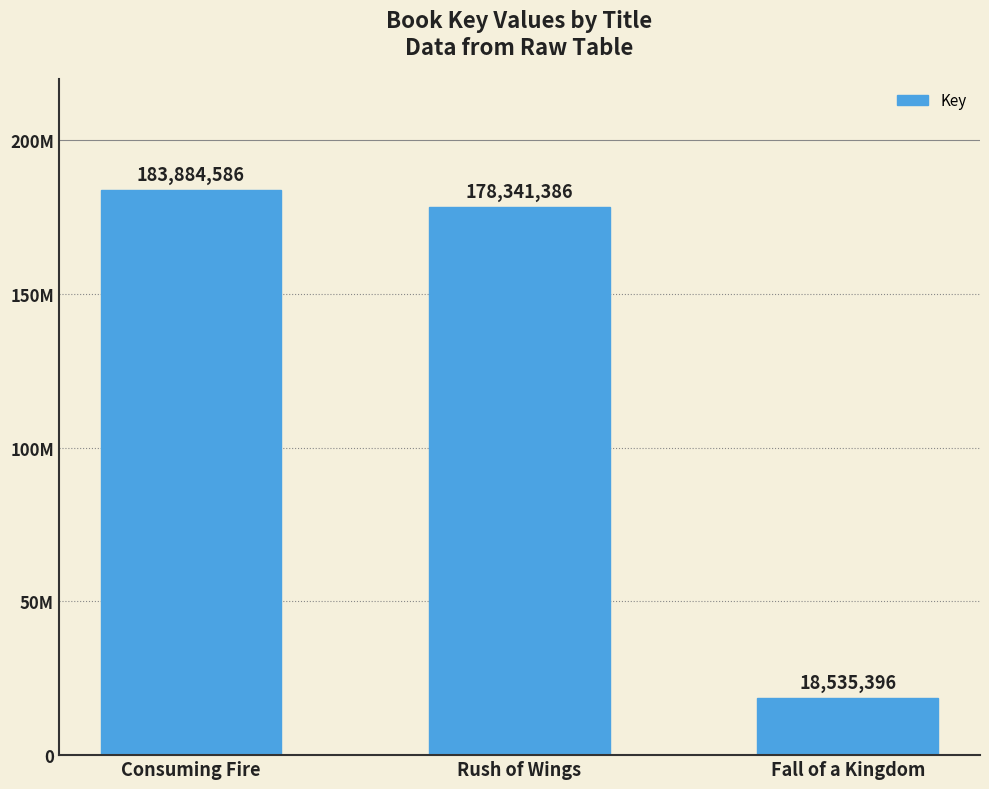

Is it true that the value at Rush of Wings is 178341386?

True